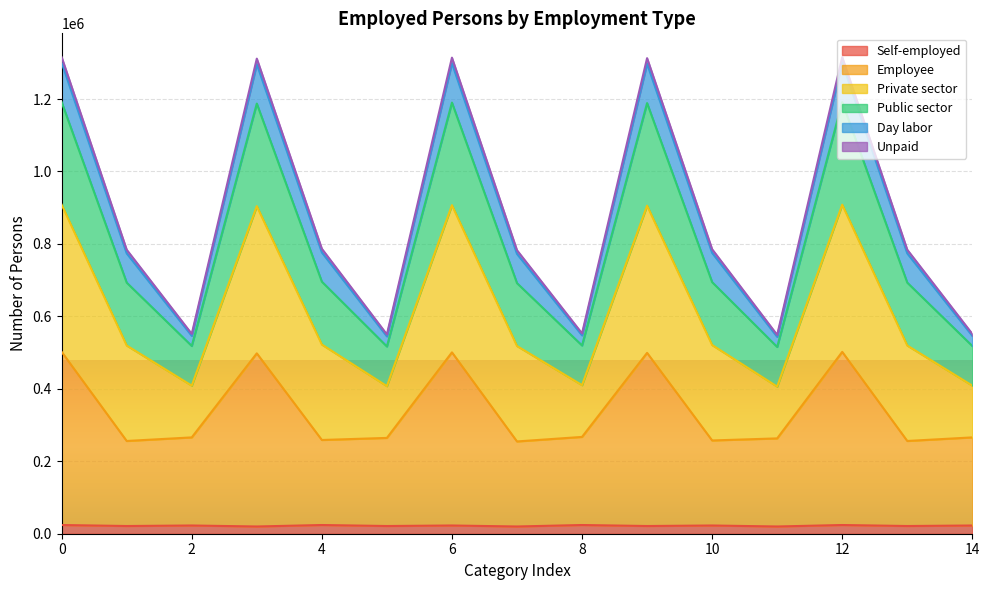

Count the Self-employed values in the range 21291 to 24031.

12